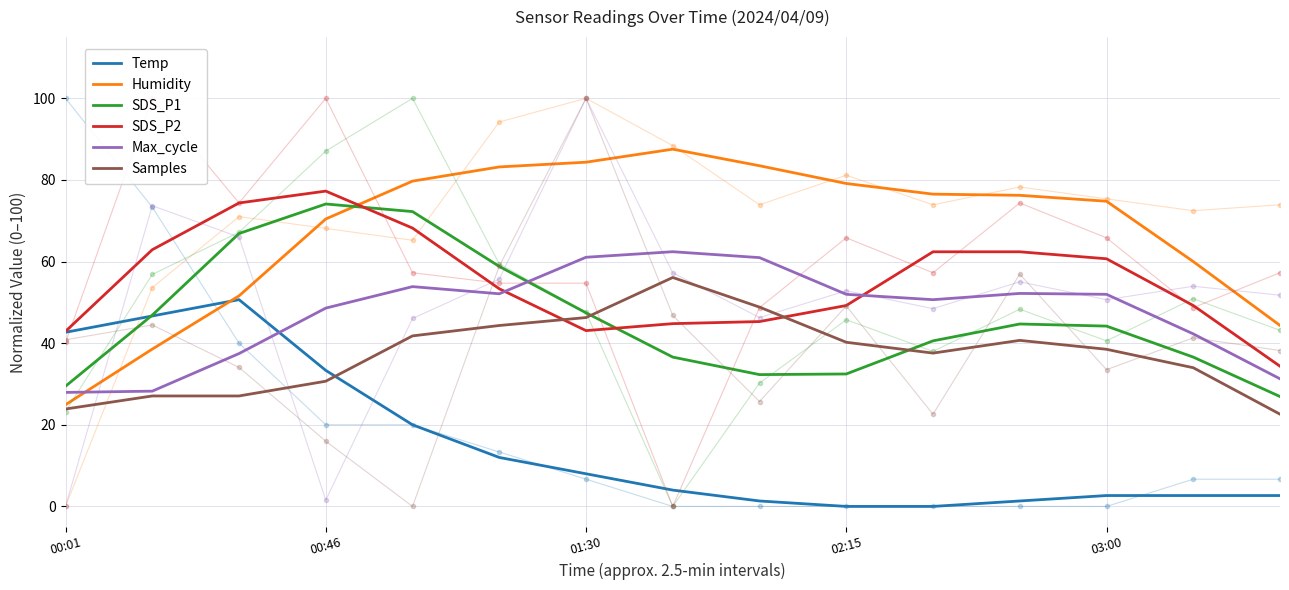

The Humidity series shows 50.8 at 02:15. True or false?

False